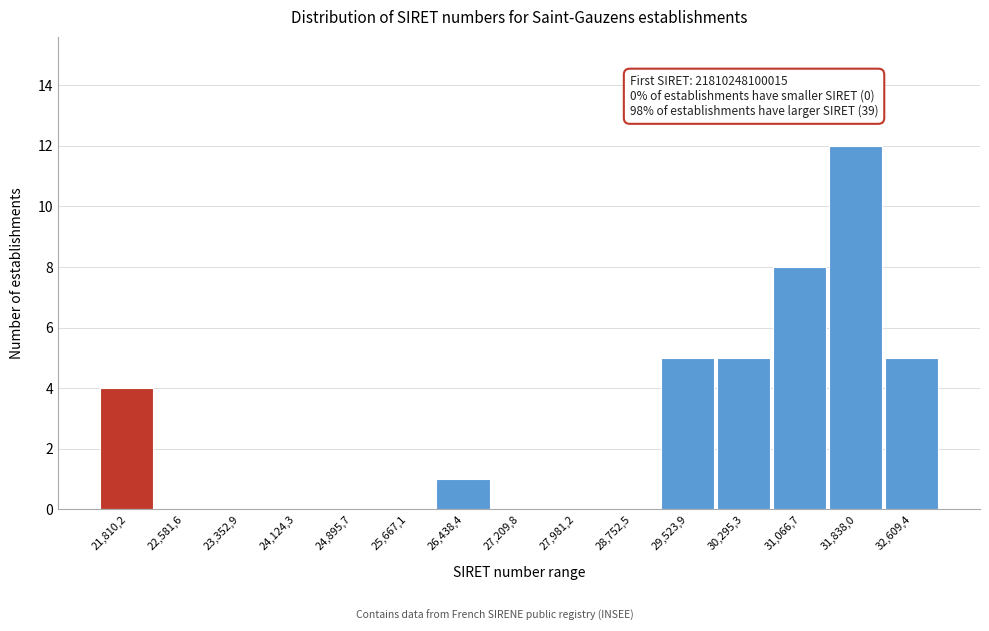

Reading right to left, transcribe all the data shown in this chart.

32,609,4=5	31,838,0=12	31,066,7=8	30,295,3=5	29,523,9=5	28,752,5=0	27,981,2=0	27,209,8=0	26,438,4=1	25,667,1=0	24,895,7=0	24,124,3=0	23,352,9=0	22,581,6=0	21,810,2=4